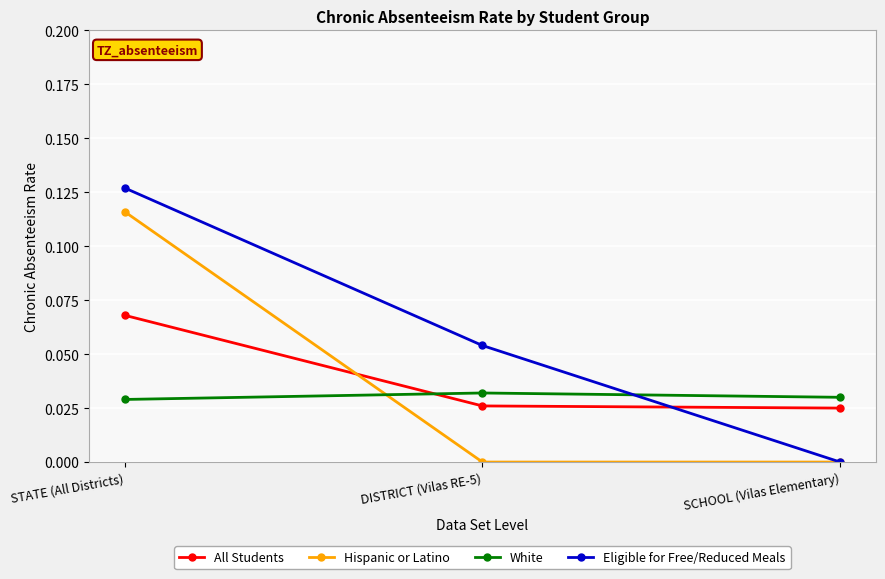

At which label does All Students reach its peak?

STATE (All Districts)